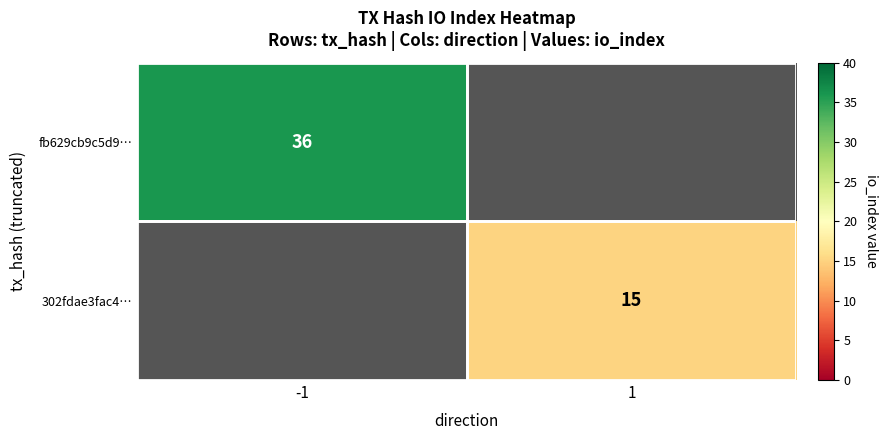

What is the maximum value shown in the chart?

36.0